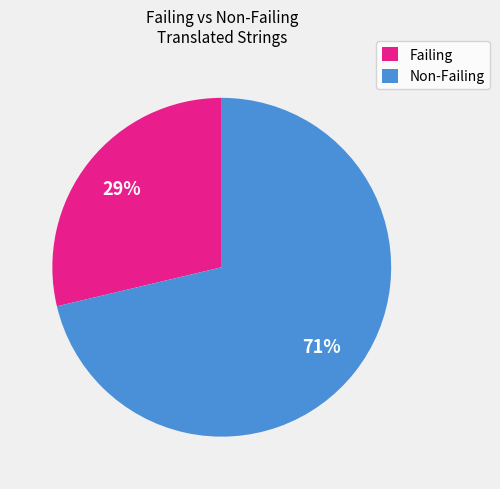

Is there a majority slice in this chart?

Yes